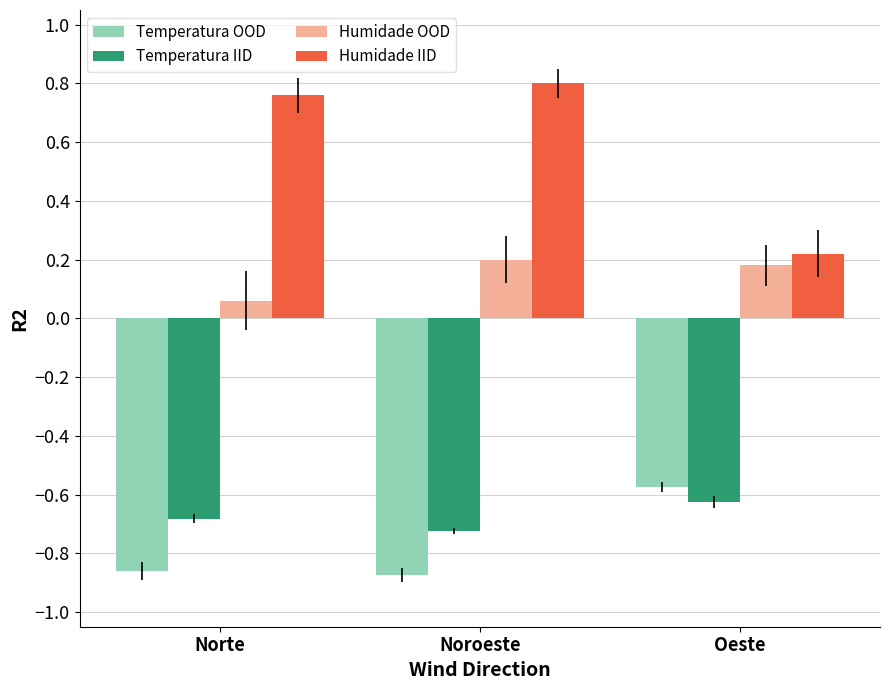

True or false: Temperatura IID has a value of -0.7 at Norte.

True